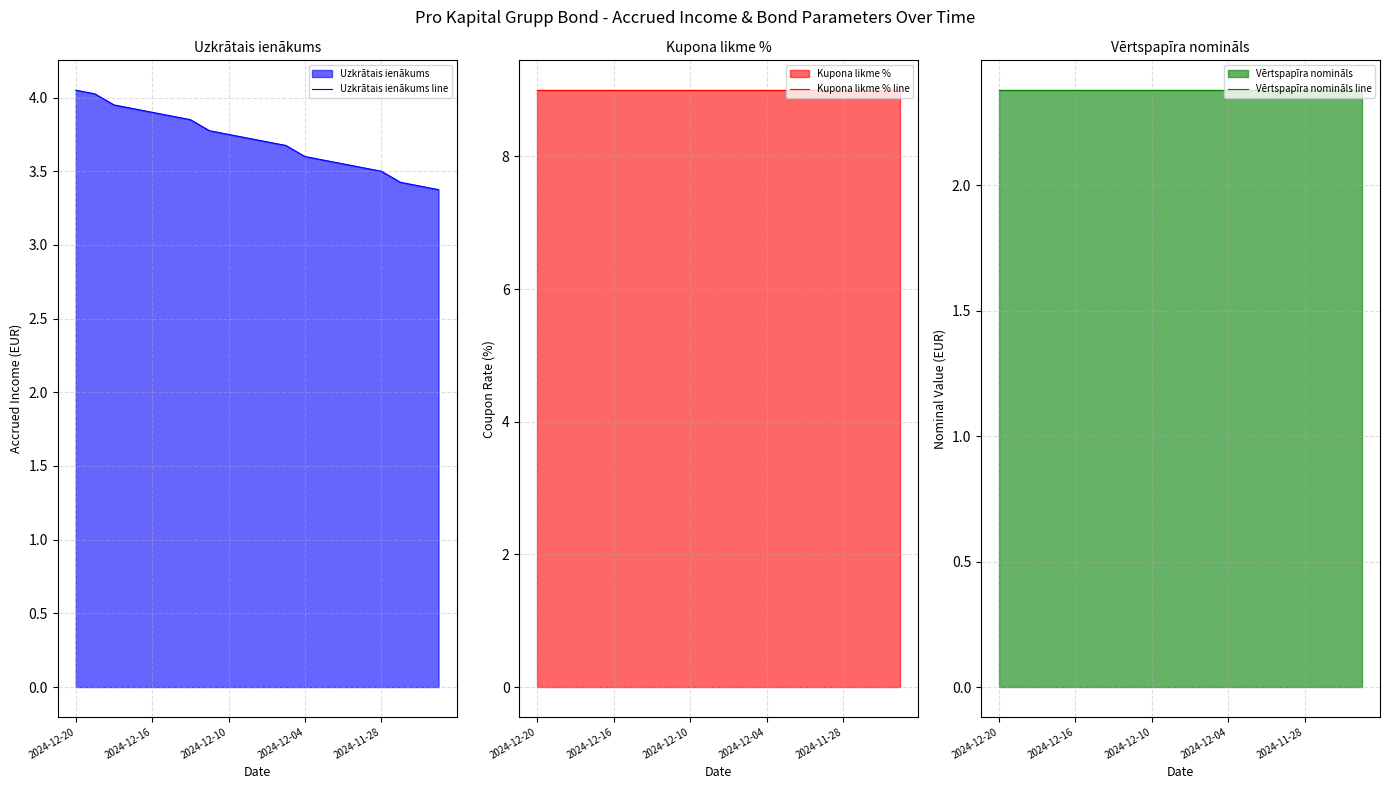

True or false: Uzkrātais ienākums line has a value of 3.6 at 2024-12-04.

True